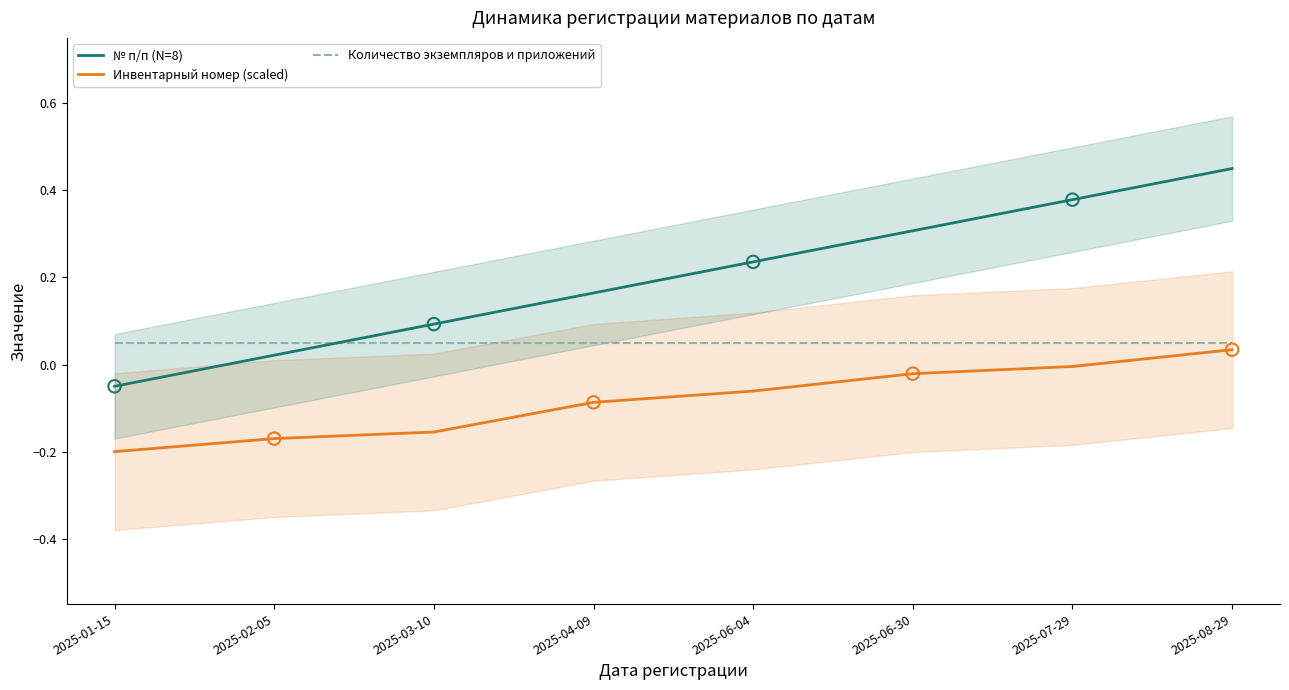

At which category is the sum across all series the highest?

2025-08-29